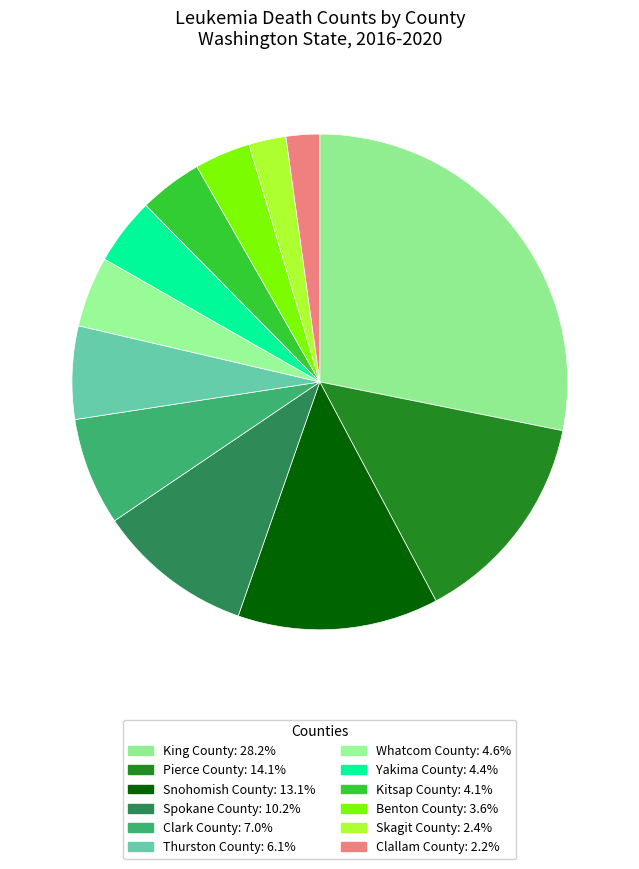

Approximately how many times larger is the value at Spokane County compared to Yakima County?

2.3